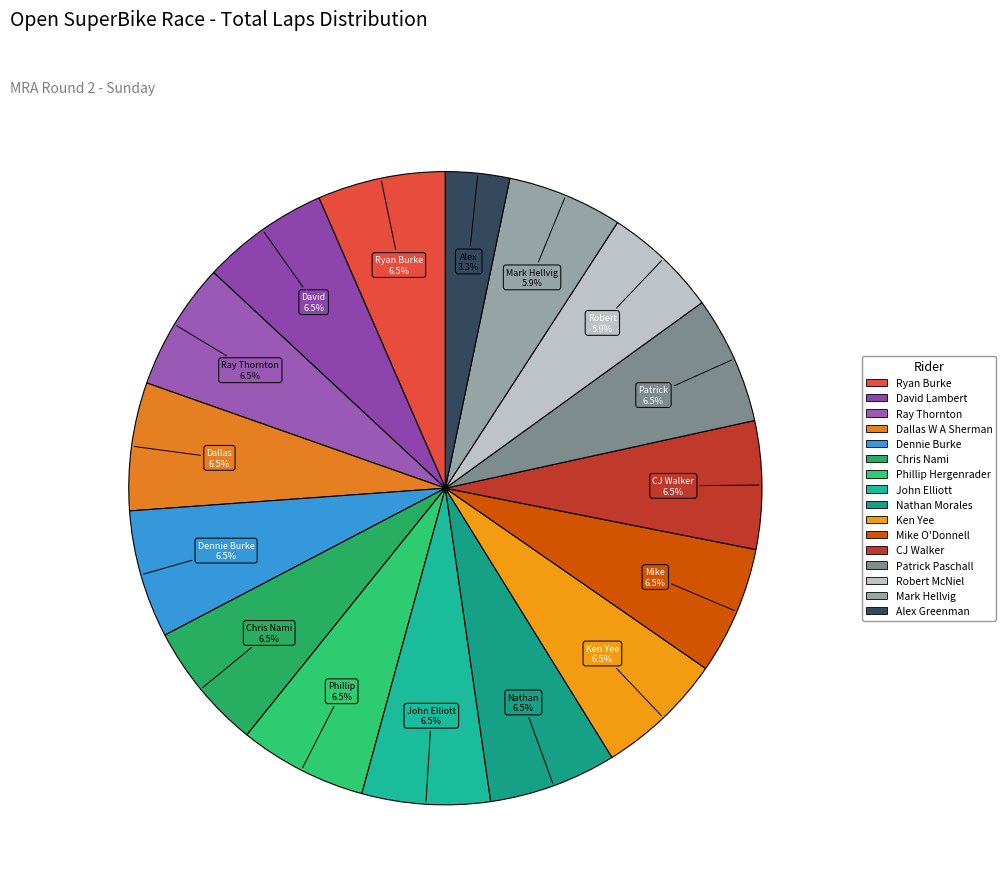

What is the ratio of the value at CJ Walker to the value at Phillip Hergenrader?

1.0